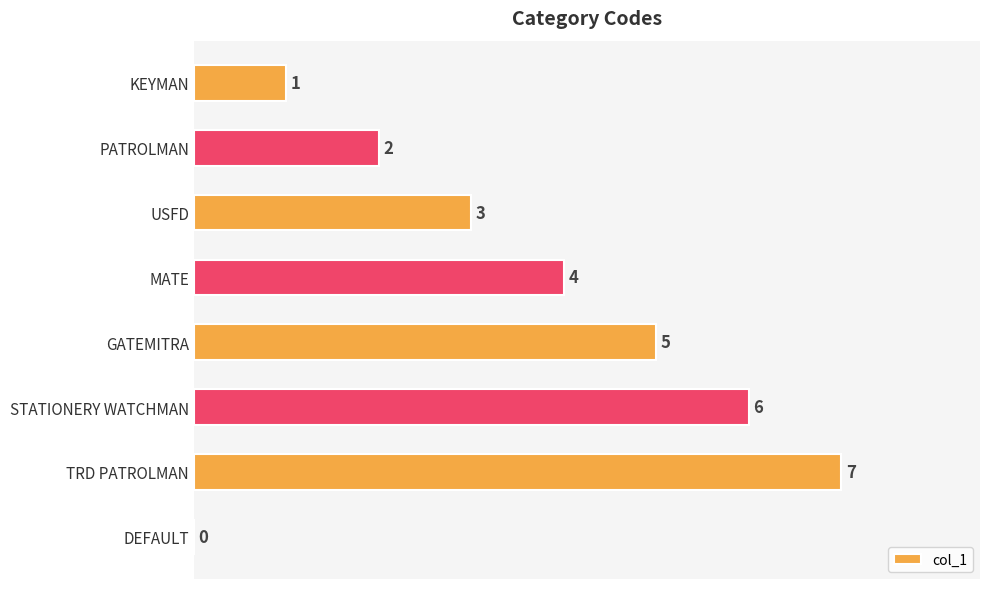

True or false: the data shows 3 at PATROLMAN.

False